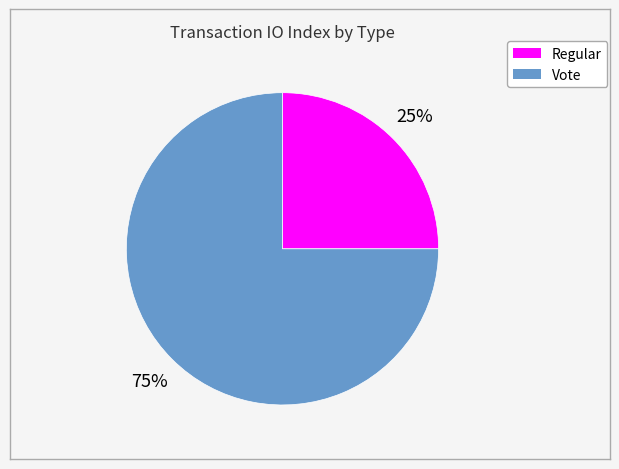

Count the number of slices in the pie.

2